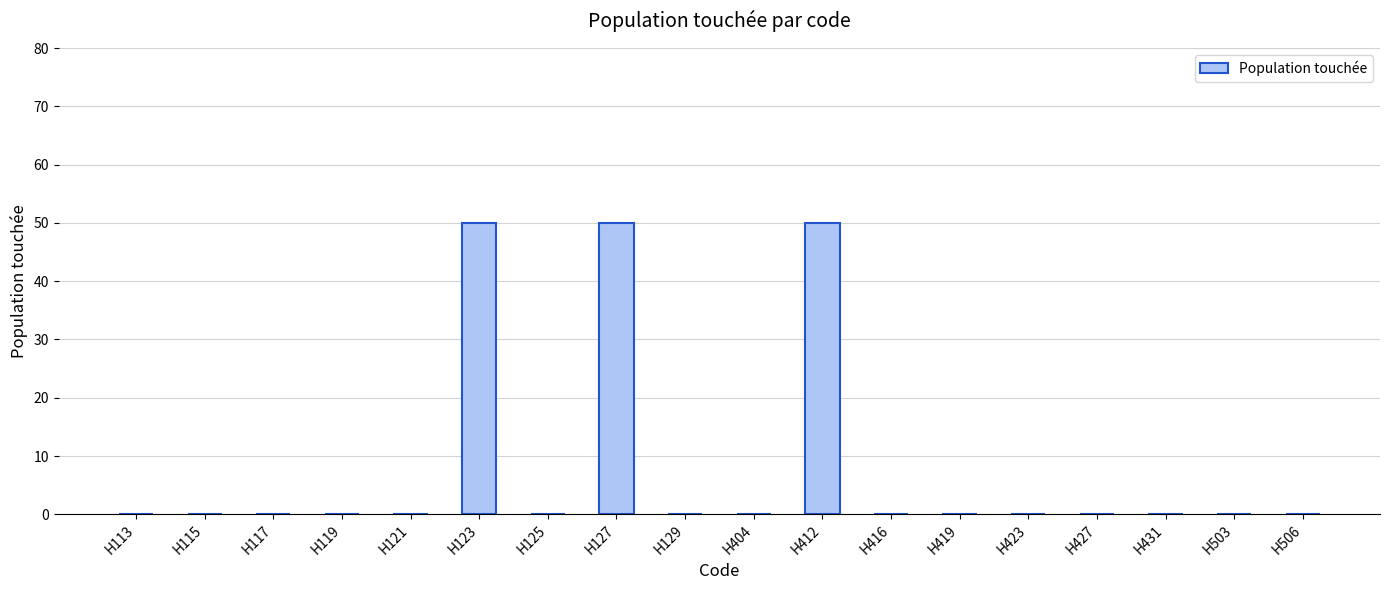

Are the bars horizontal?

No